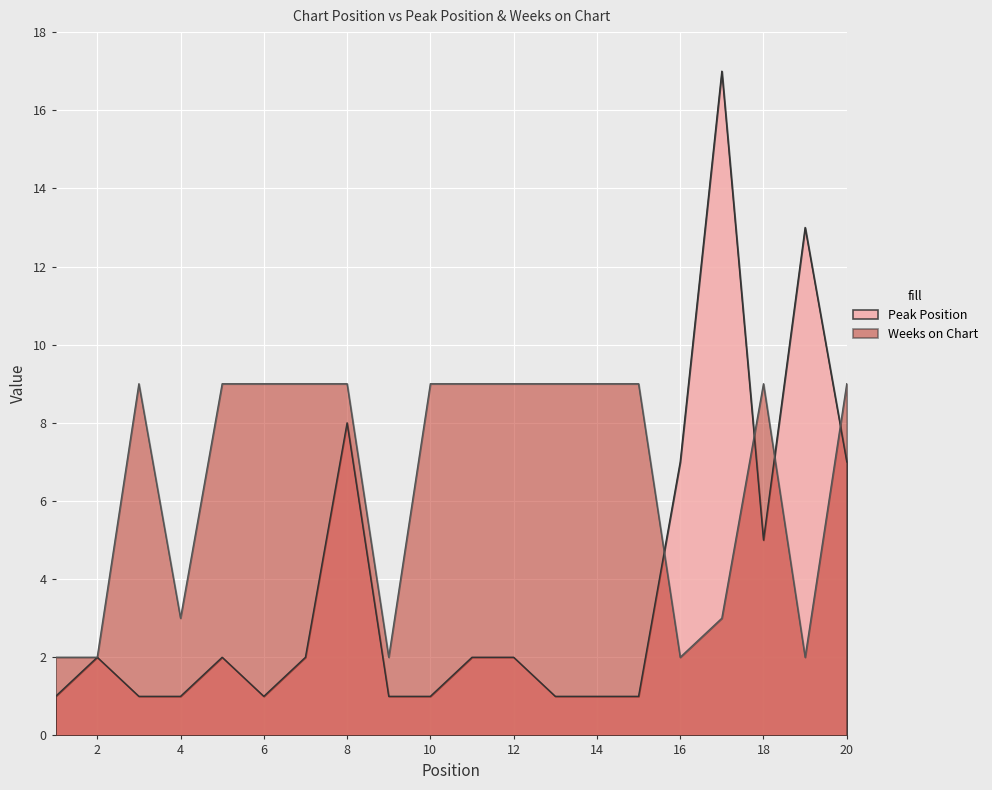

Reading left to right, transcribe all the data shown in this chart.

Peak Position: 1=1	2=2	3=1	4=1	5=2	6=1	7=2	8=8	9=1	10=1	11=2	12=2	13=1	14=1	15=1	16=7	17=17	18=5	19=13	20=7
Weeks on Chart: 1=2	2=2	3=9	4=3	5=9	6=9	7=9	8=9	9=2	10=9	11=9	12=9	13=9	14=9	15=9	16=2	17=3	18=9	19=2	20=9